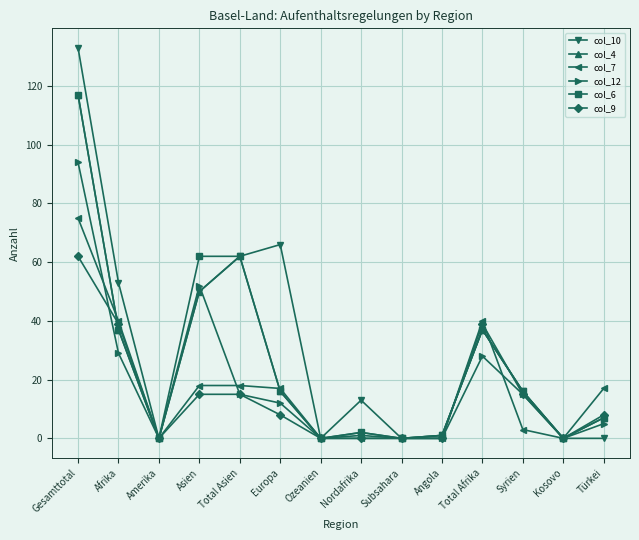

Which series has the largest total across all categories?

col_10